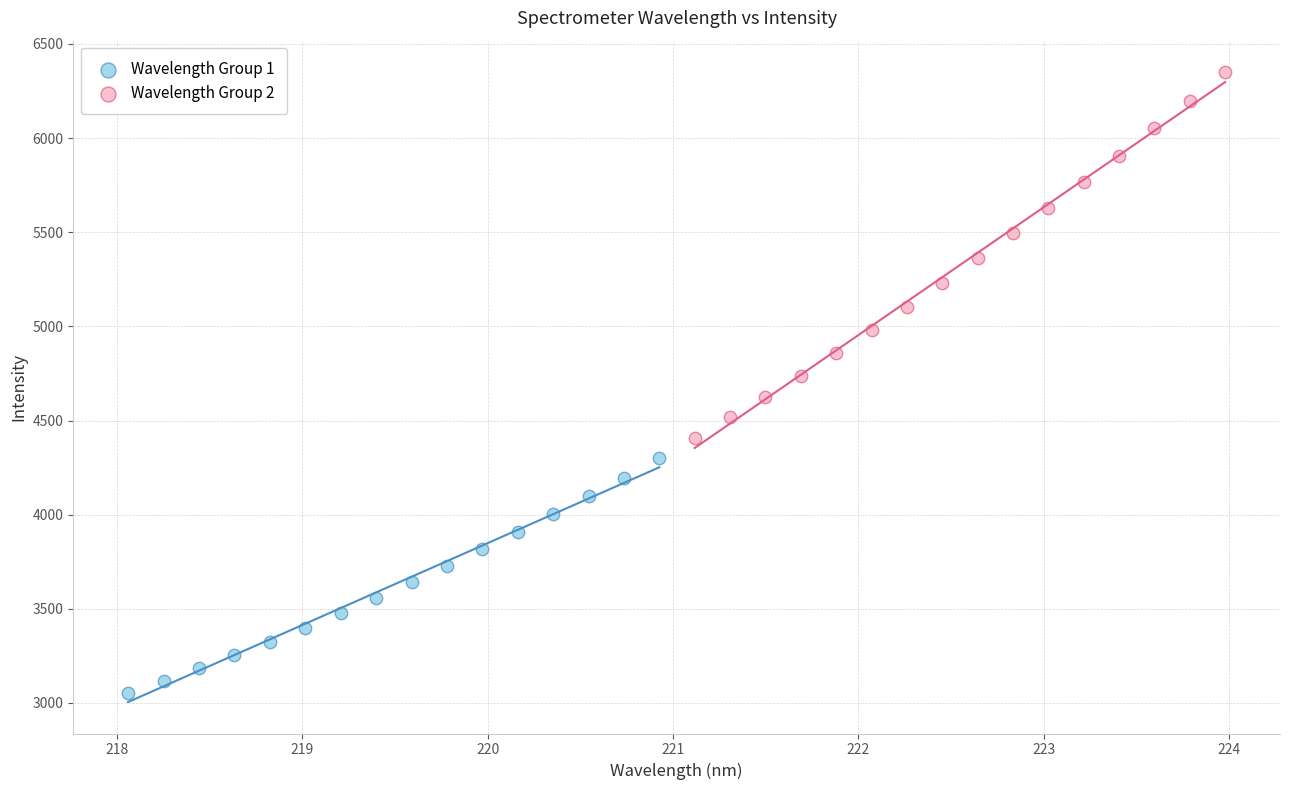

Which series contains the highest Y value?

Wavelength Group 2